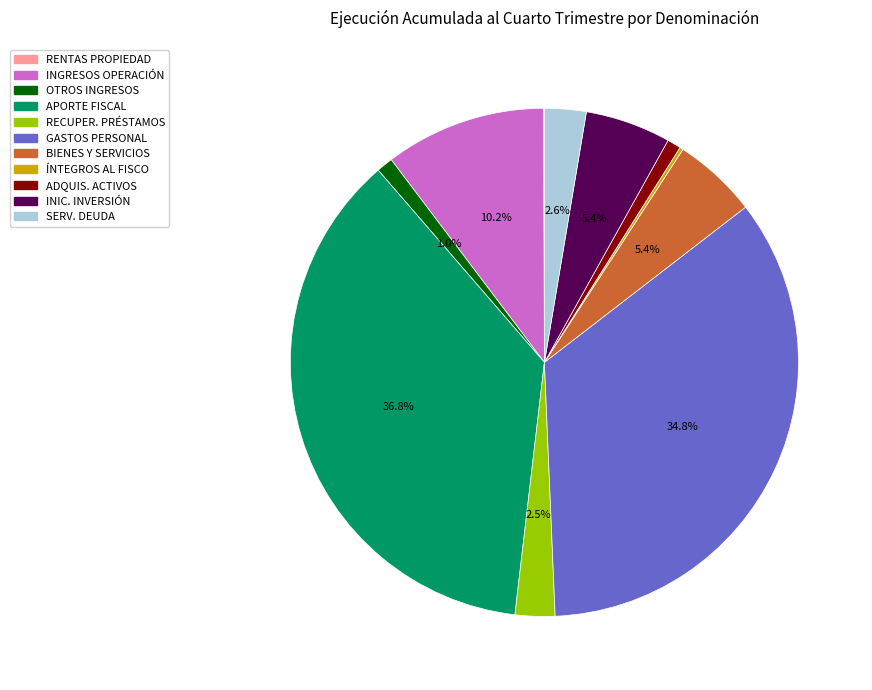

Does any single category account for the majority?

No